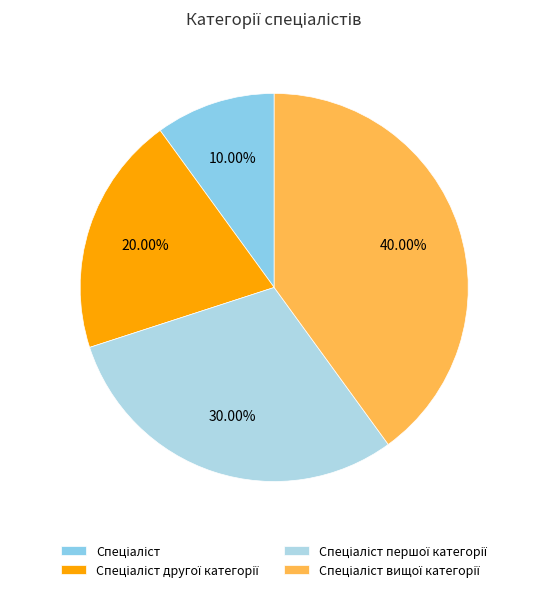

To the nearest percent, what portion does Спеціаліст represent?

10%